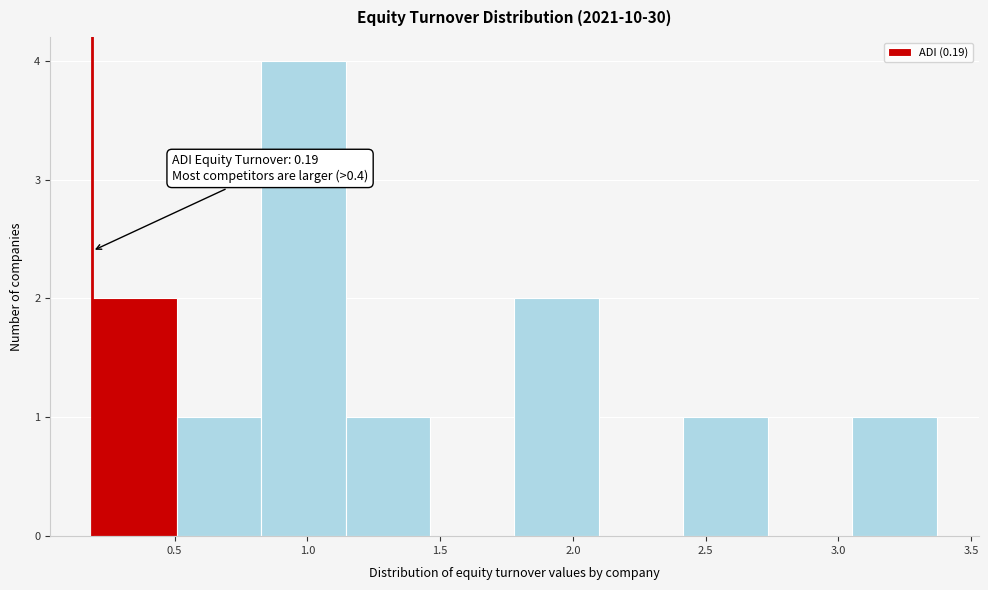

Over which range of the x-axis is the bar tallest?

0.85 to 1.15